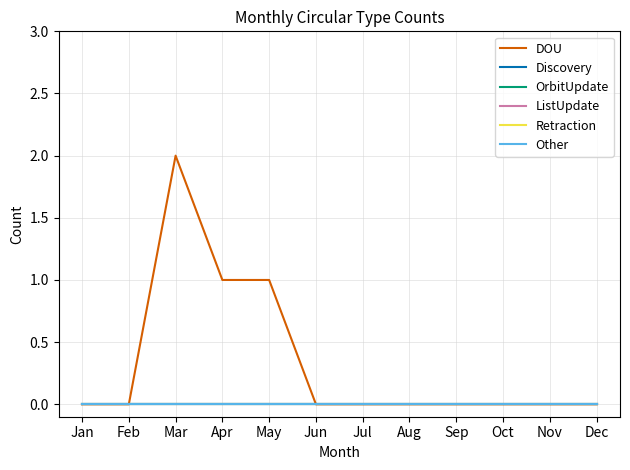

Which label corresponds to the largest value in the chart?

Mar